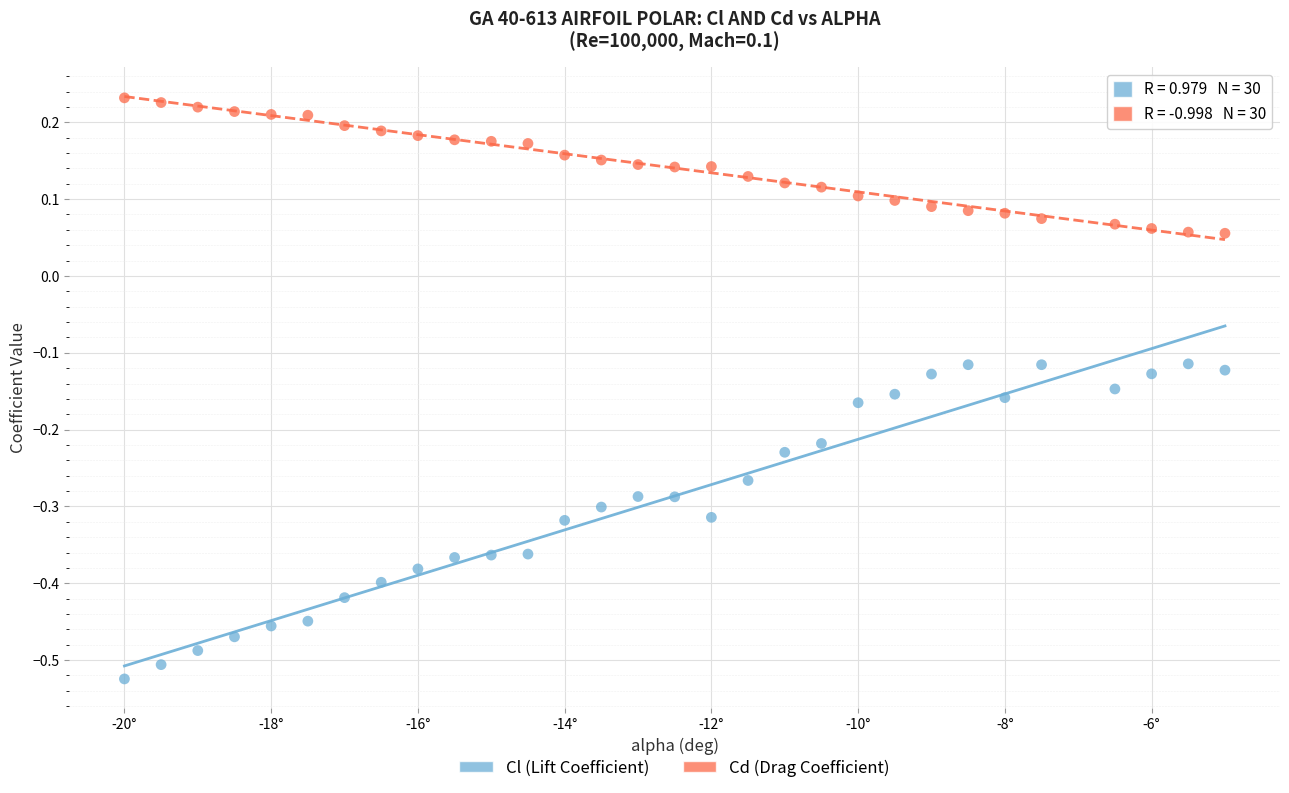

Which series reaches the maximum Y coordinate?

Cd (Drag Coefficient)